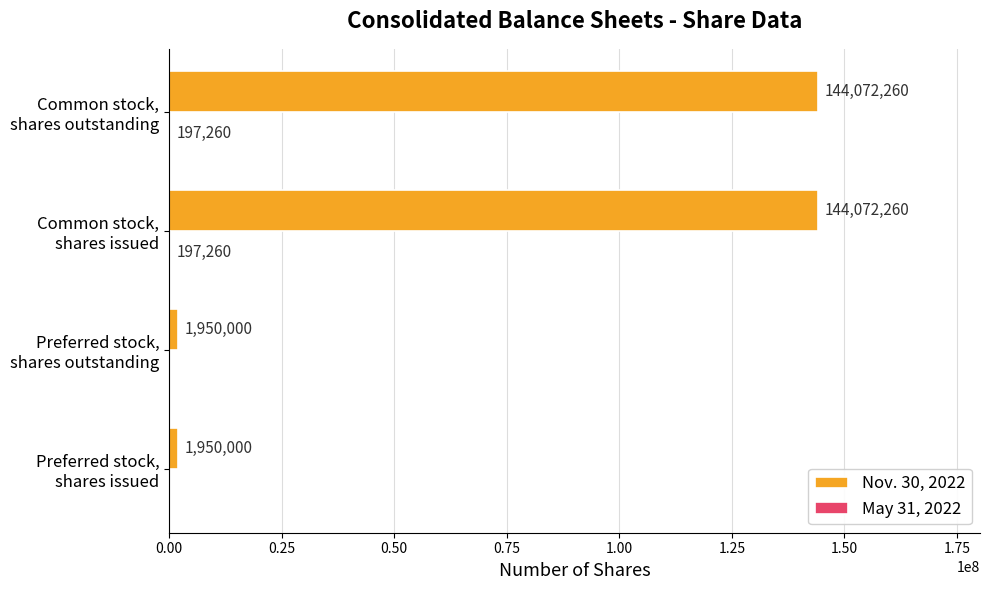

What is the maximum value for Nov. 30, 2022?

144072260